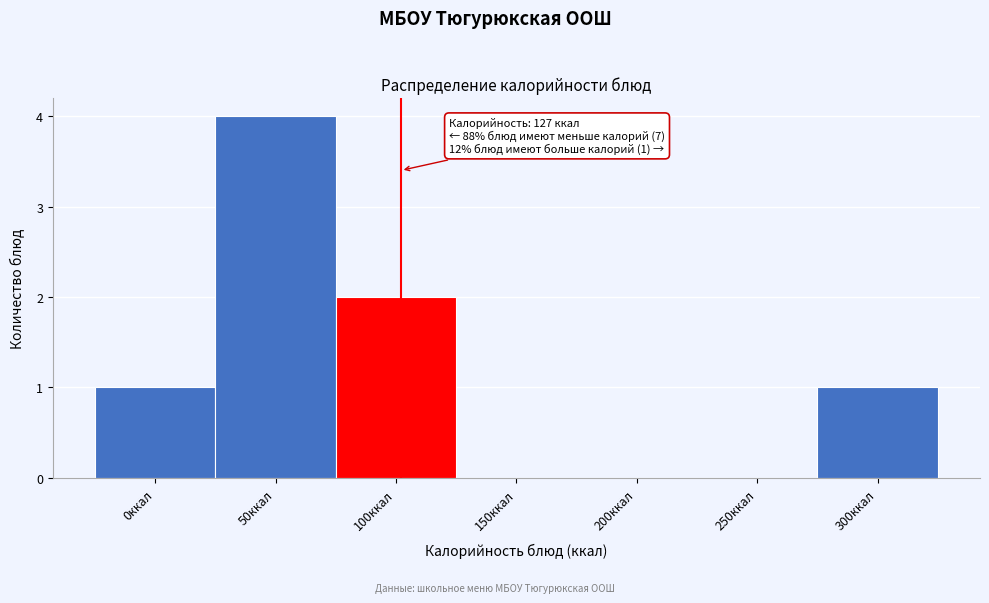

Reading right to left, what are all the values shown in this chart?

300ккал=1	250ккал=0	200ккал=0	150ккал=0	100ккал=2	50ккал=4	0ккал=1